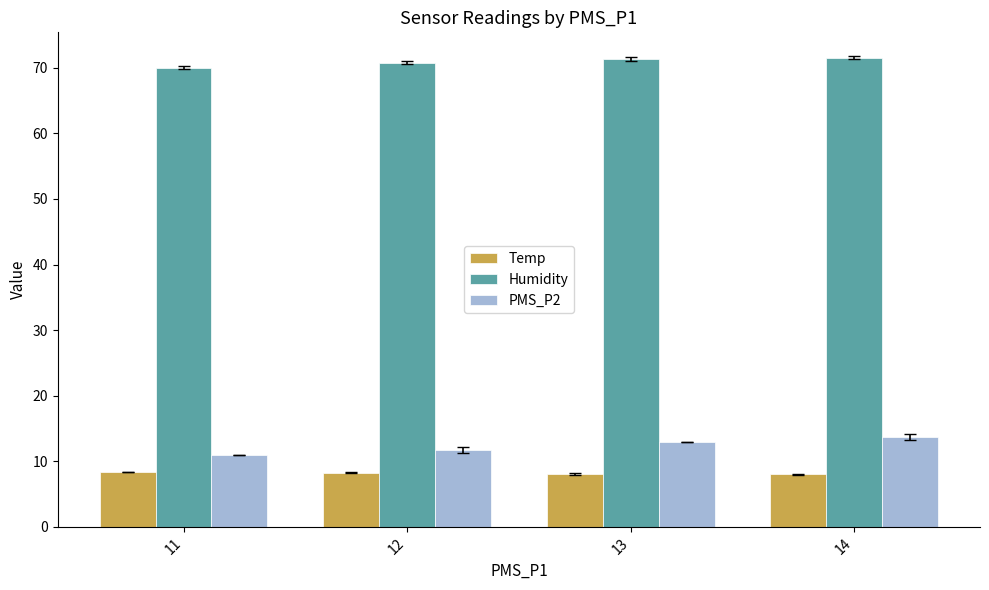

How many categories are shown in the chart?

4